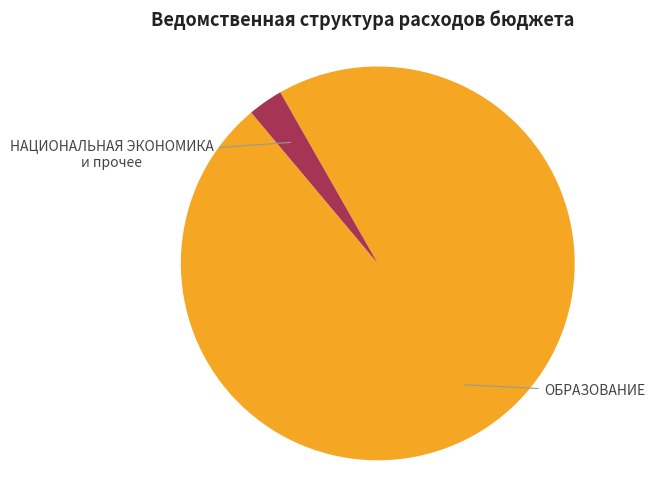

Is there any slice that represents more than half of the pie?

Yes